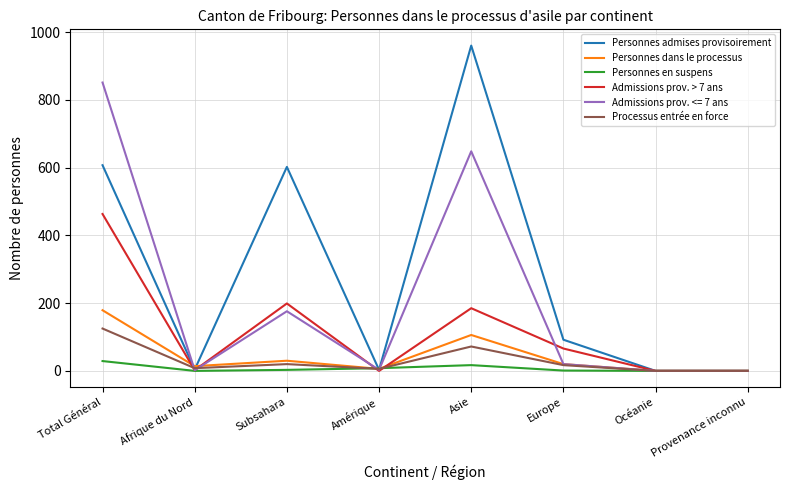

Rank the series by their maximum value, from lowest to highest.

Personnes en suspens, Processus entrée en force, Personnes dans le processus, Admissions prov. > 7 ans, Admissions prov. <= 7 ans, Personnes admises provisoirement